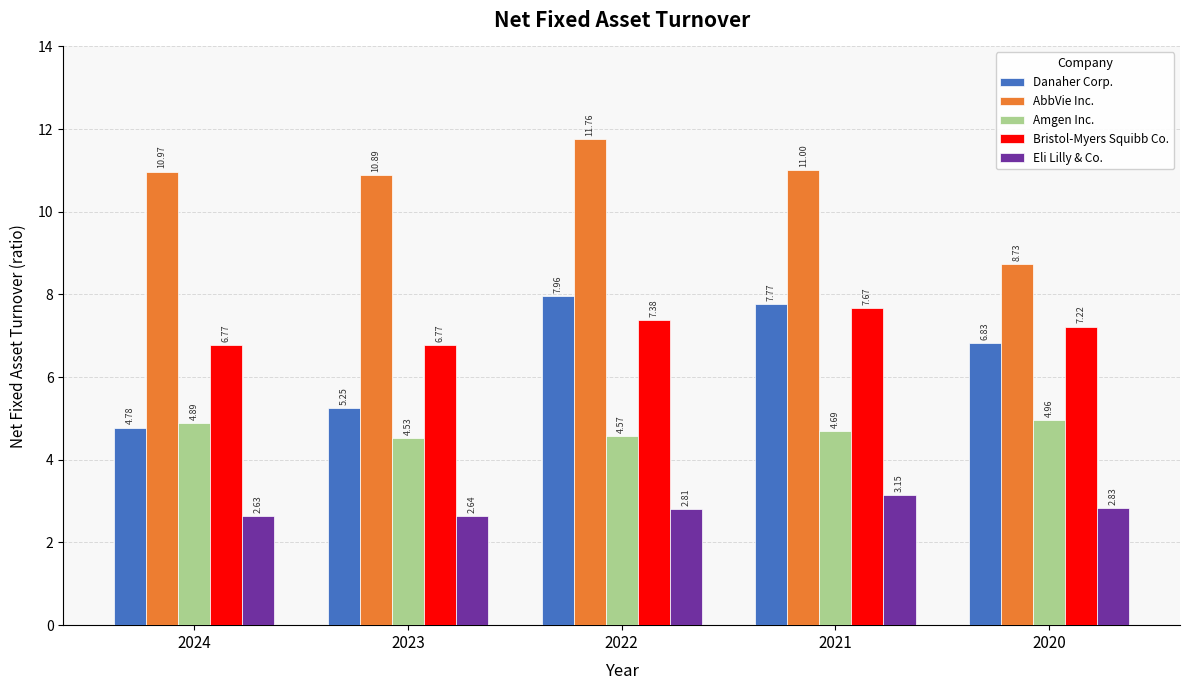

How many categories are shown in the chart?

5